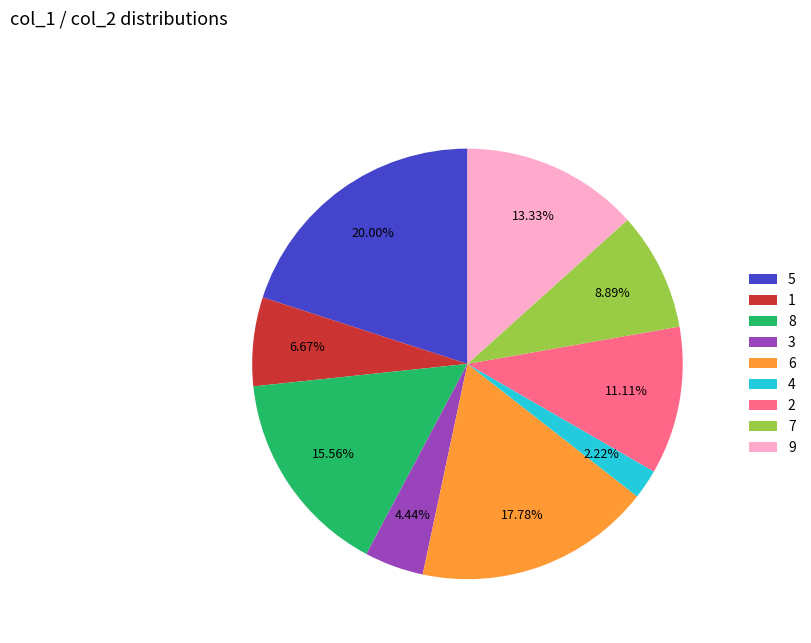

Is 9 the majority of the pie?

No